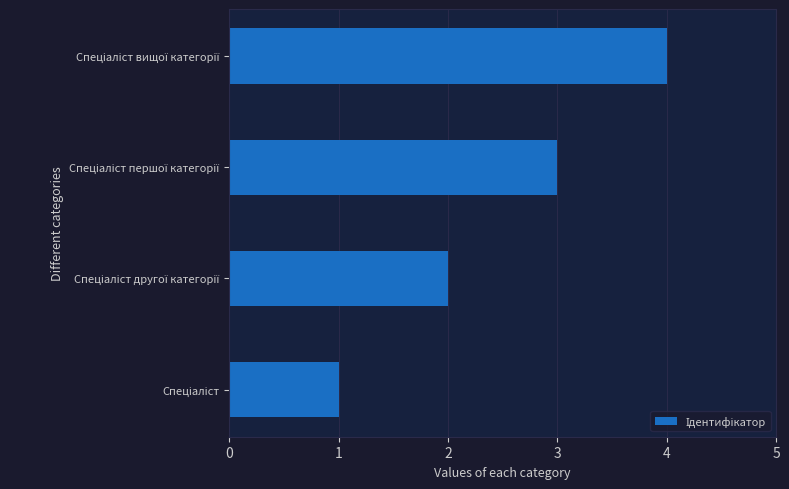

Does the chart contain any negative values?

No